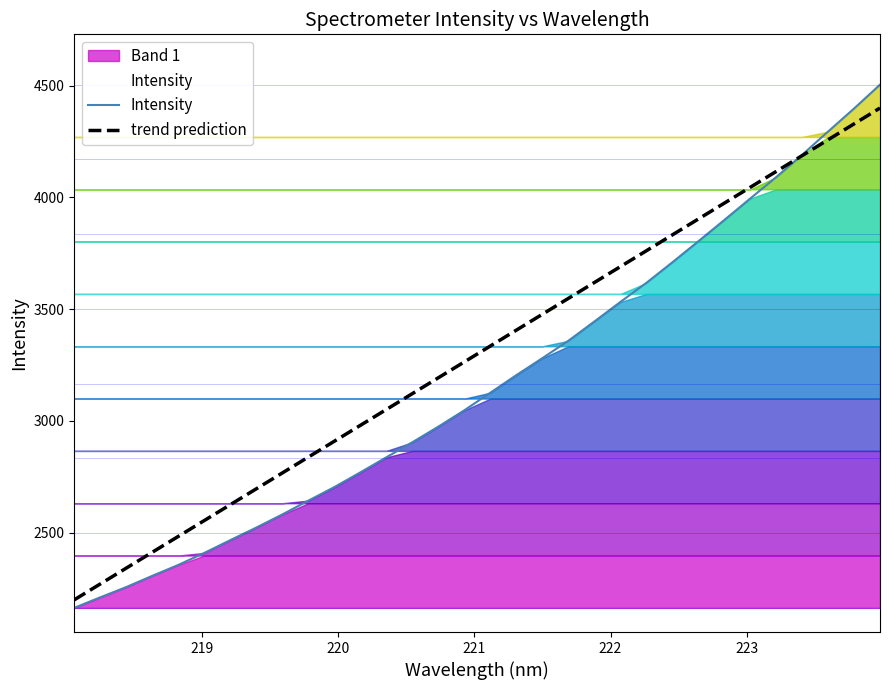

What is the highest value of the trend prediction series?

4400.0